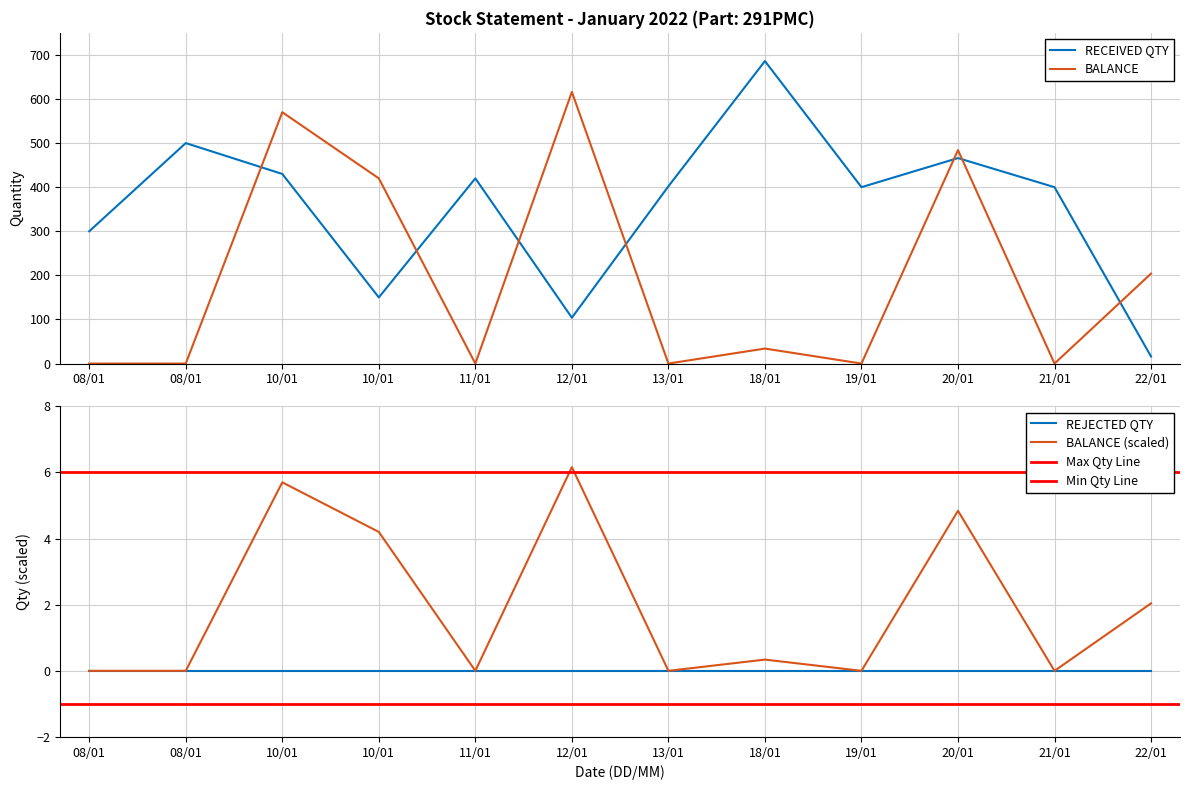

True or false: RECEIVED QTY has more than 1 points higher than both neighbors.

True